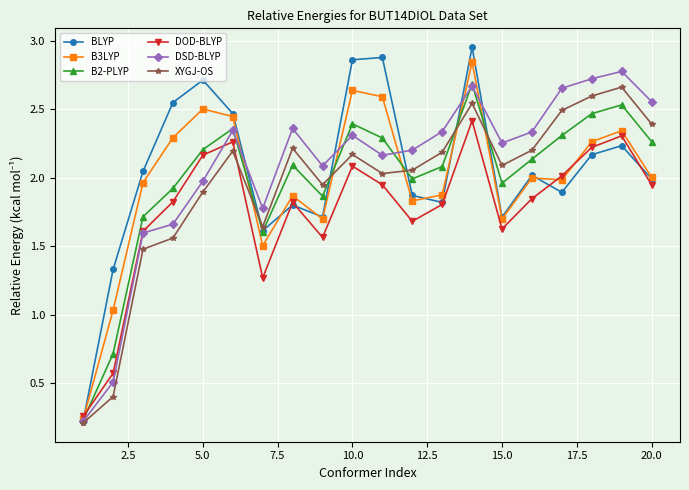

In B3LYP, how many points are lower than both neighbors (excluding endpoints)?

5